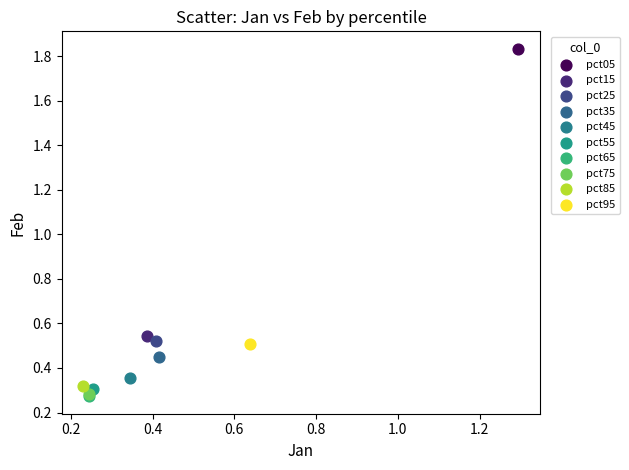

What are all the series names shown in the legend?

pct05, pct15, pct25, pct35, pct45, pct55, pct65, pct75, pct85, pct95